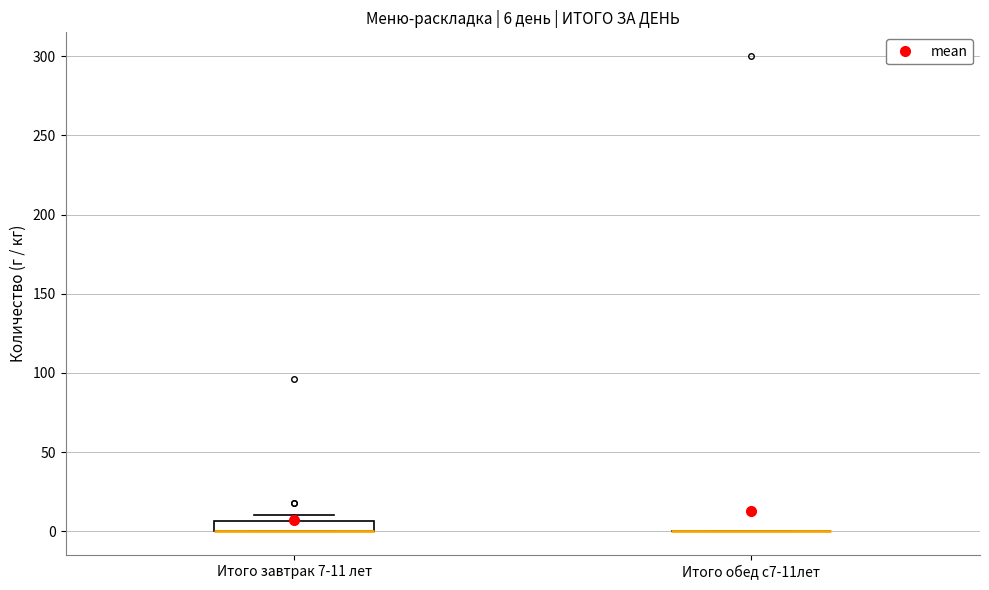

Which box is the tallest, from its lower edge to its upper edge?

Итого завтрак 7-11 лет